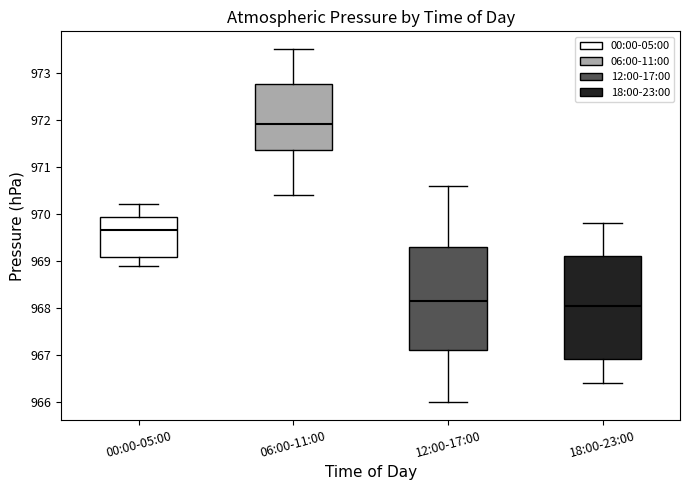

Reading left to right, read every box against the y-axis: the position of its median line, the range the box covers, and the ends of its whiskers. The values are not printed on the chart, so give them approximately, as read against the axis.

00:00-05:00: median 969.7, box 969.1 to 969.9, whiskers 968.9 to 970.2
06:00-11:00: median 971.9, box 971.4 to 972.8, whiskers 970.4 to 973.5
12:00-17:00: median 968.2, box 967.1 to 969.3, whiskers 966.0 to 970.6
18:00-23:00: median 968.1, box 966.9 to 969.1, whiskers 966.4 to 969.8